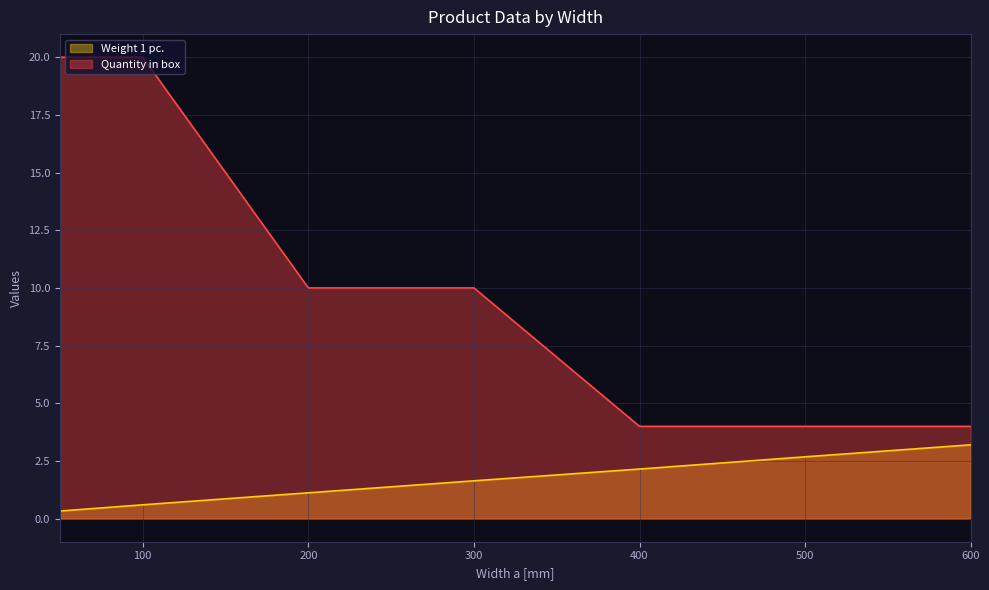

What is the sum of all Weight 1 pc. values?

11.7